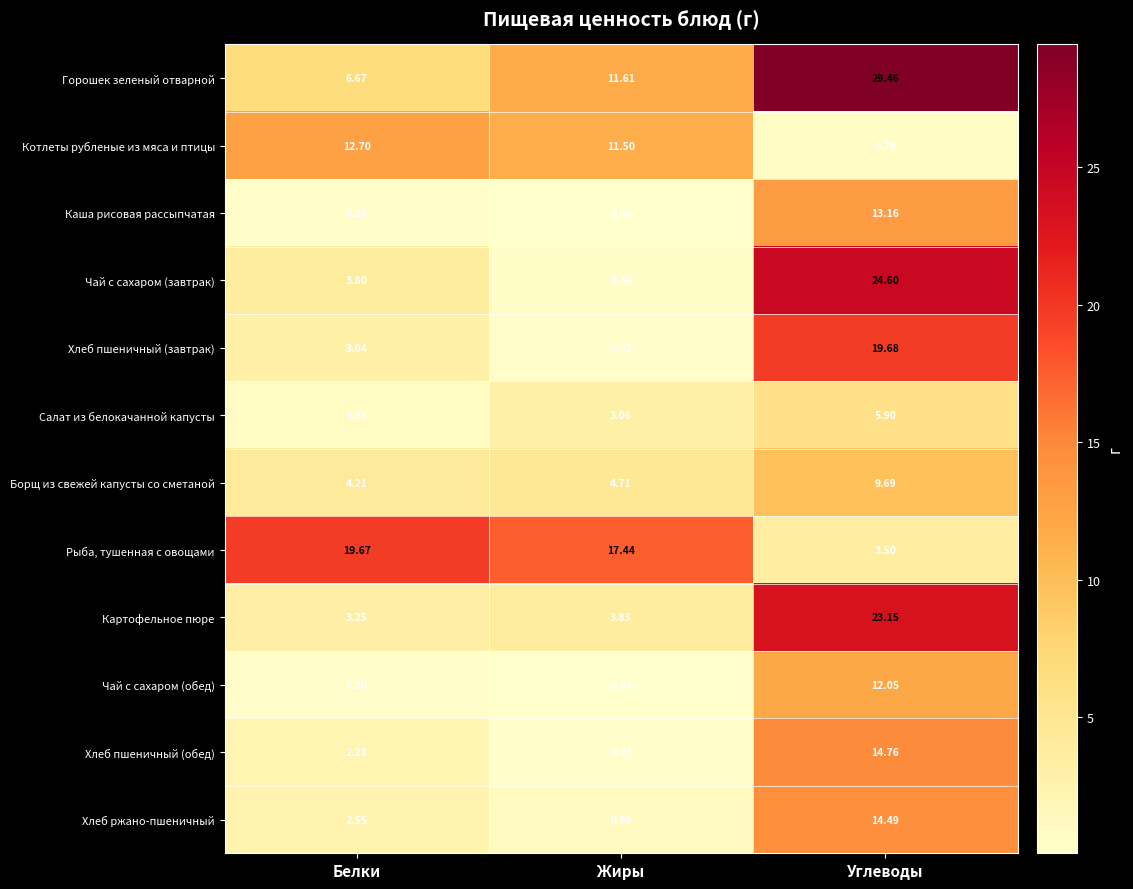

List the series in order of their peak value, lowest first.

Салат из белокачанной капусты, Борщ из свежей капусты со сметаной, Чай с сахаром (обед), Котлеты рубленые из мяса и птицы, Каша рисовая рассыпчатая, Хлеб ржано-пшеничный, Хлеб пшеничный (обед), Рыба, тушенная с овощами, Хлеб пшеничный (завтрак), Картофельное пюре, Чай с сахаром (завтрак), Горошек зеленый отварной